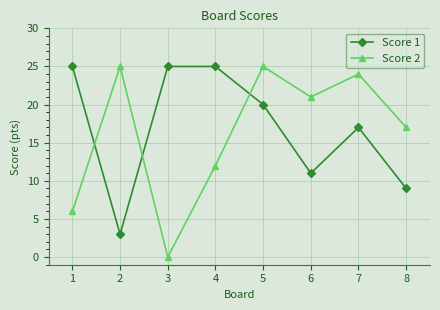

At which category does the chart reach its minimum across all series?

3